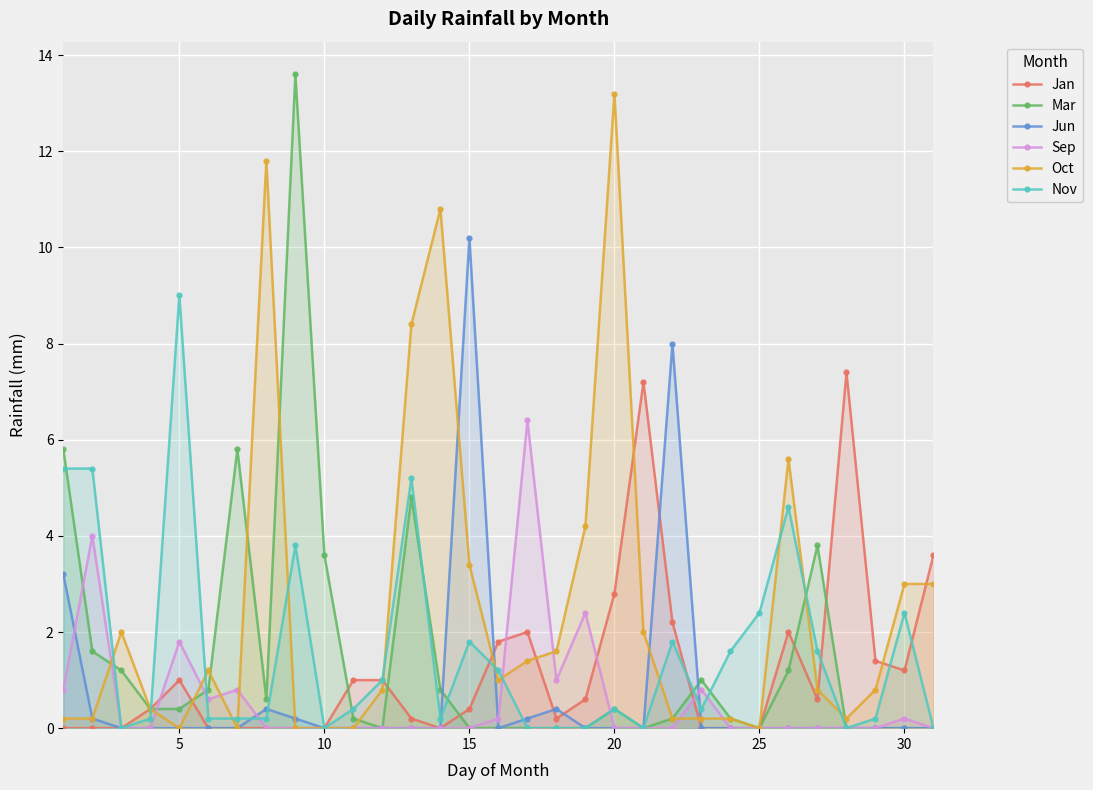

Reading right to left, list all the values displayed in this chart.

Jan: 3.6	1.2	1.4	7.4	0.6	2.0	0.0	0.0	0.0	2.2	7.2	2.8	0.6	0.2	2.0	1.8	0.4	0.0	0.2	1.0	1.0	0.0	0.0	0.0	0.0	0.0	1.0	0.4	0.0	0.0	0.0
Mar: 0.0	0.0	0.0	0.0	3.8	1.2	0.0	0.2	1.0	0.2	0.0	0.4	0.0	0.0	0.0	0.0	0.0	0.8	4.8	0.0	0.2	3.6	13.6	0.6	5.8	0.8	0.4	0.4	1.2	1.6	5.8
Jun: 0.0	0.0	0.0	0.0	0.0	0.0	0.0	0.0	0.0	8.0	0.0	0.0	0.0	0.4	0.2	0.0	10.2	0.0	0.0	0.0	0.0	0.0	0.2	0.4	0.0	0.0	0.0	0.0	0.0	0.2	3.2
Sep: 0.0	0.2	0.0	0.0	0.0	0.0	0.0	0.0	0.8	0.0	0.0	0.0	2.4	1.0	6.4	0.2	0.0	0.0	0.0	0.0	0.0	0.0	0.0	0.0	0.8	0.6	1.8	0.0	0.0	4.0	0.8
Oct: 3.0	3.0	0.8	0.2	0.8	5.6	0.0	0.2	0.2	0.2	2.0	13.2	4.2	1.6	1.4	1.0	3.4	10.8	8.4	0.8	0.0	0.0	0.0	11.8	0.0	1.2	0.0	0.4	2.0	0.2	0.2
Nov: 0.0	2.4	0.2	0.0	1.6	4.6	2.4	1.6	0.4	1.8	0.0	0.4	0.0	0.0	0.0	1.2	1.8	0.2	5.2	1.0	0.4	0.0	3.8	0.2	0.2	0.2	9.0	0.2	0.0	5.4	5.4